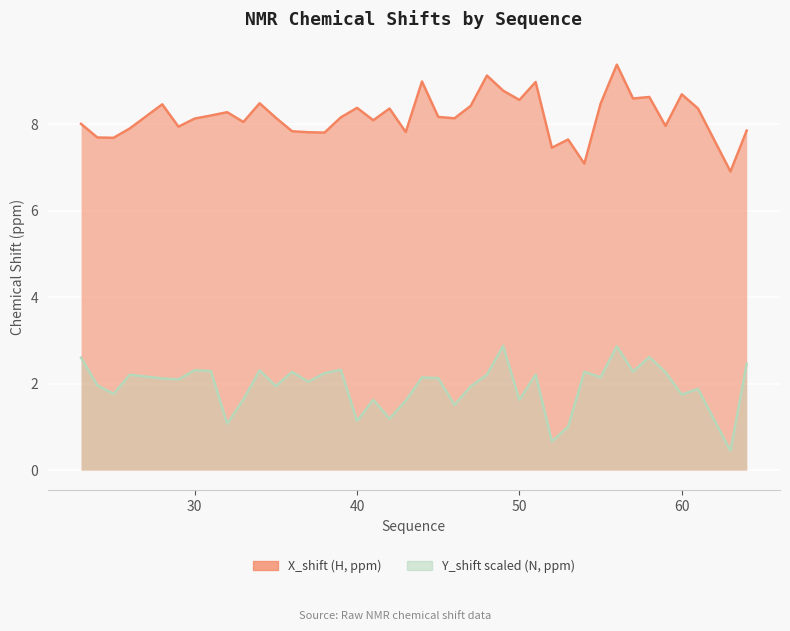

What is the difference between the Y_shift values at 23 and 28?

0.5